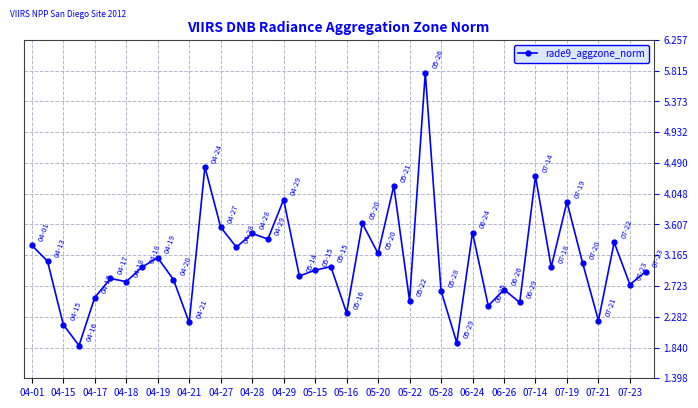

What is the greatest value displayed?

5.8